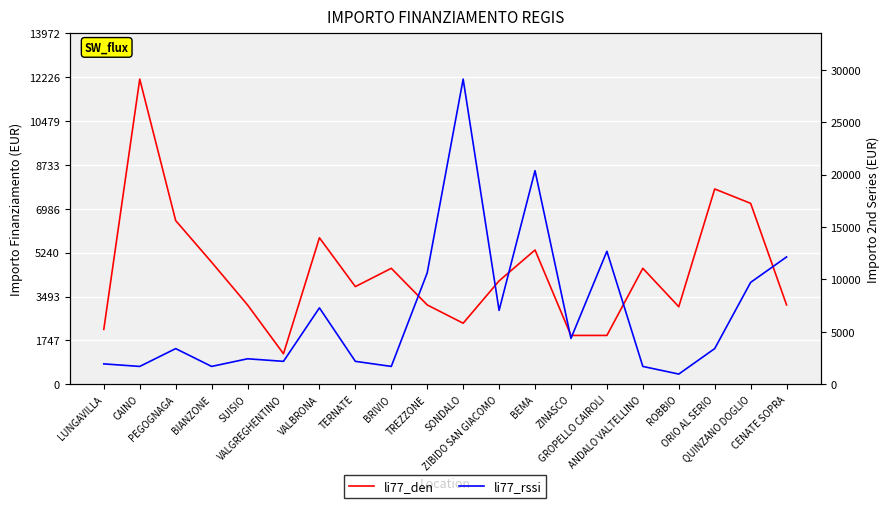

What are all the series names shown in the legend?

li77_den, li77_rssi